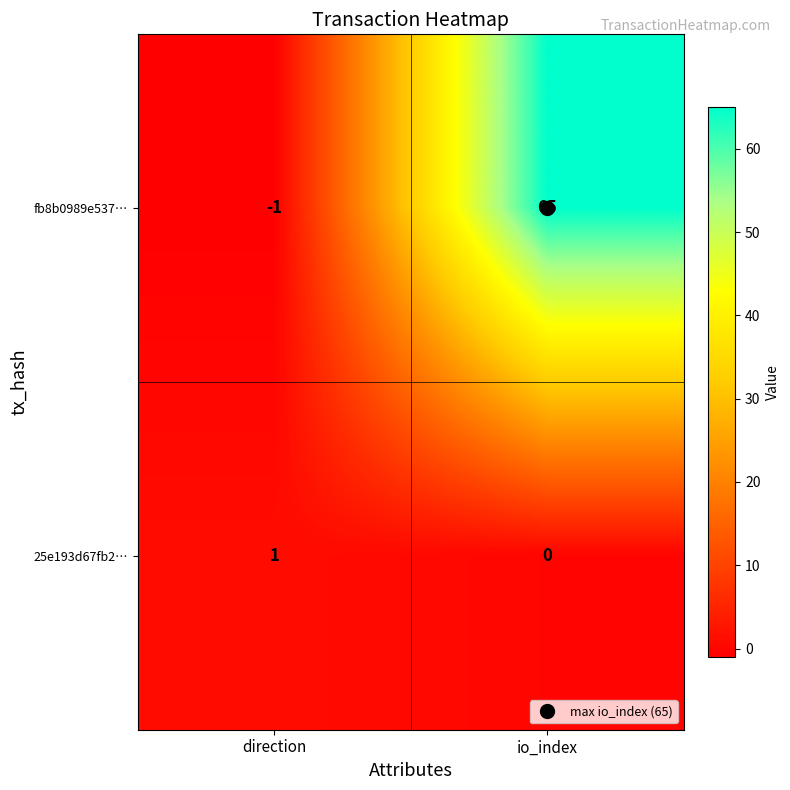

Where is 25e193d67fb2… nearest to the value 0?

io_index